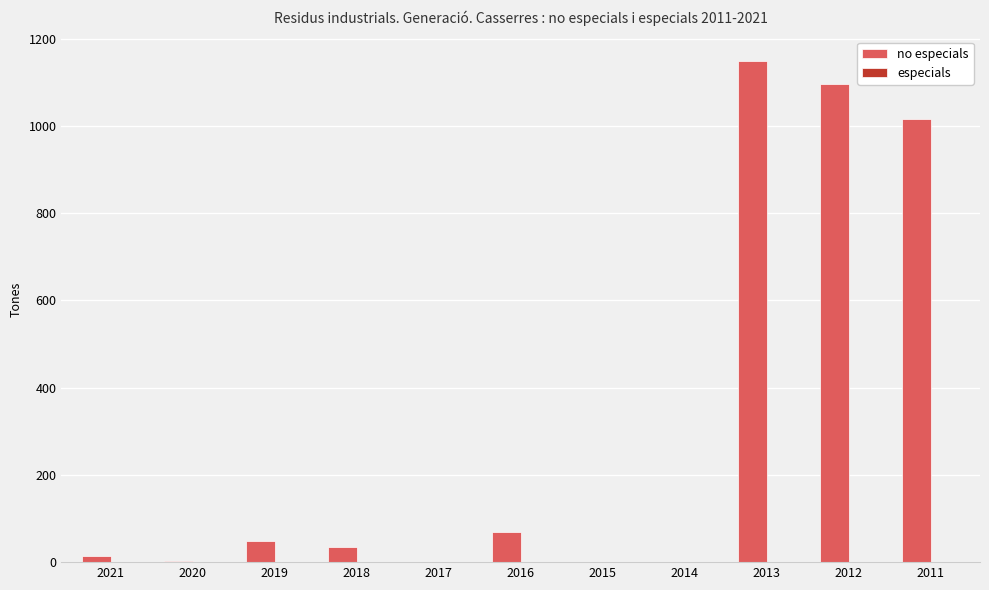

Which label corresponds to the largest value in the chart?

2013